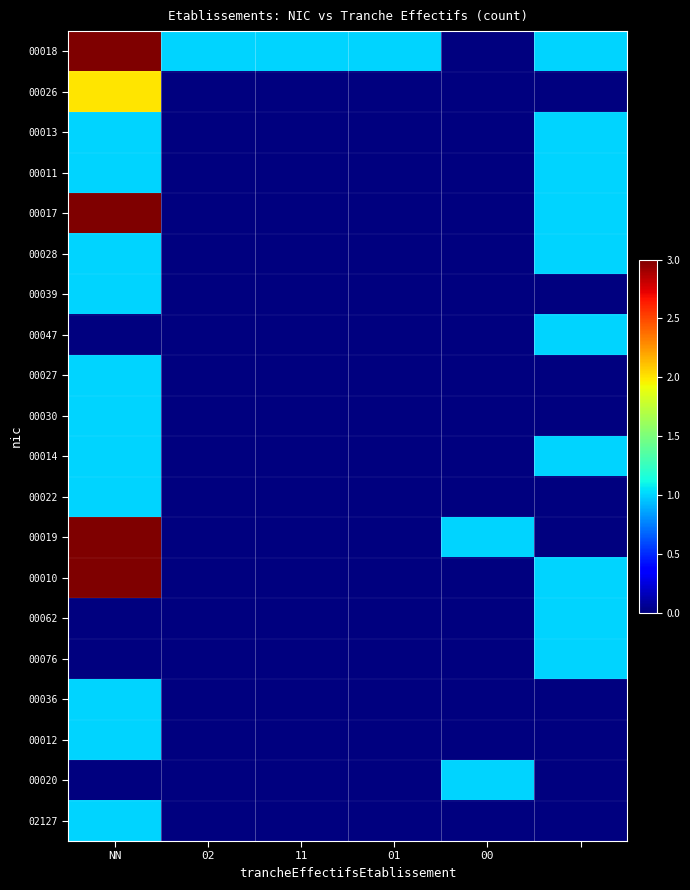

At how many categories does at least one series exceed 0?

6